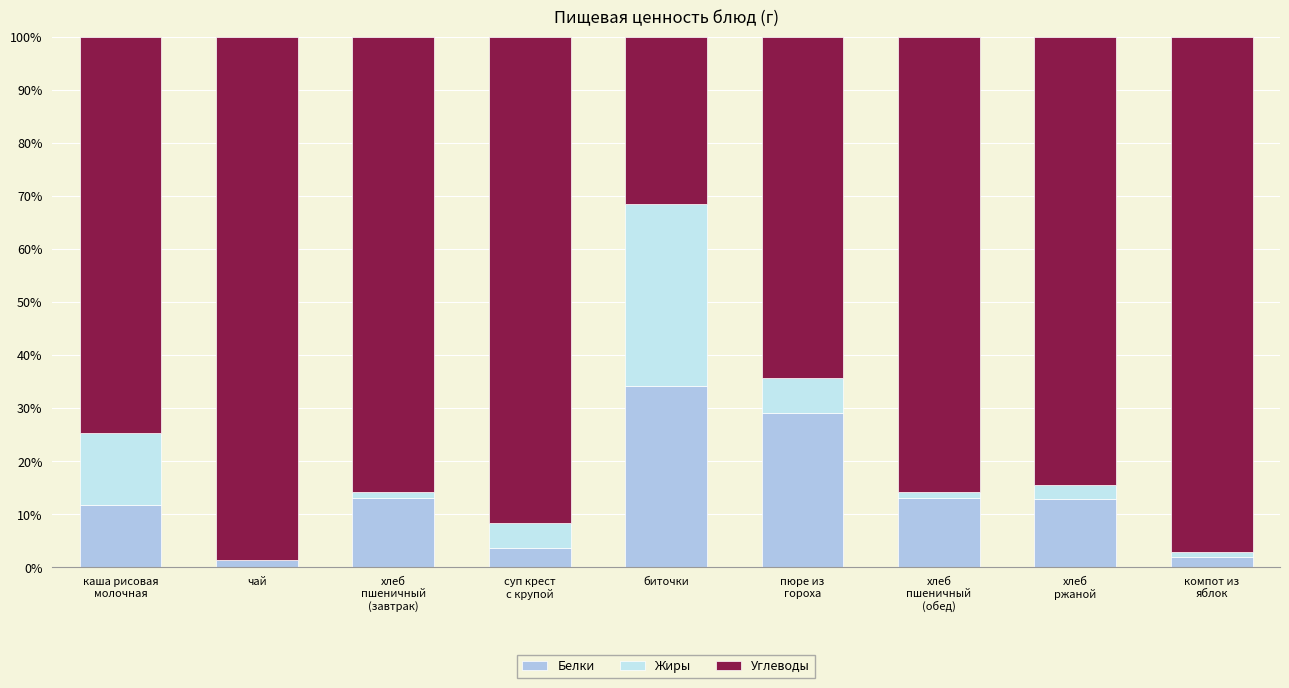

The value of Жиры at компот из
яблок is 0.2. True or false?

False